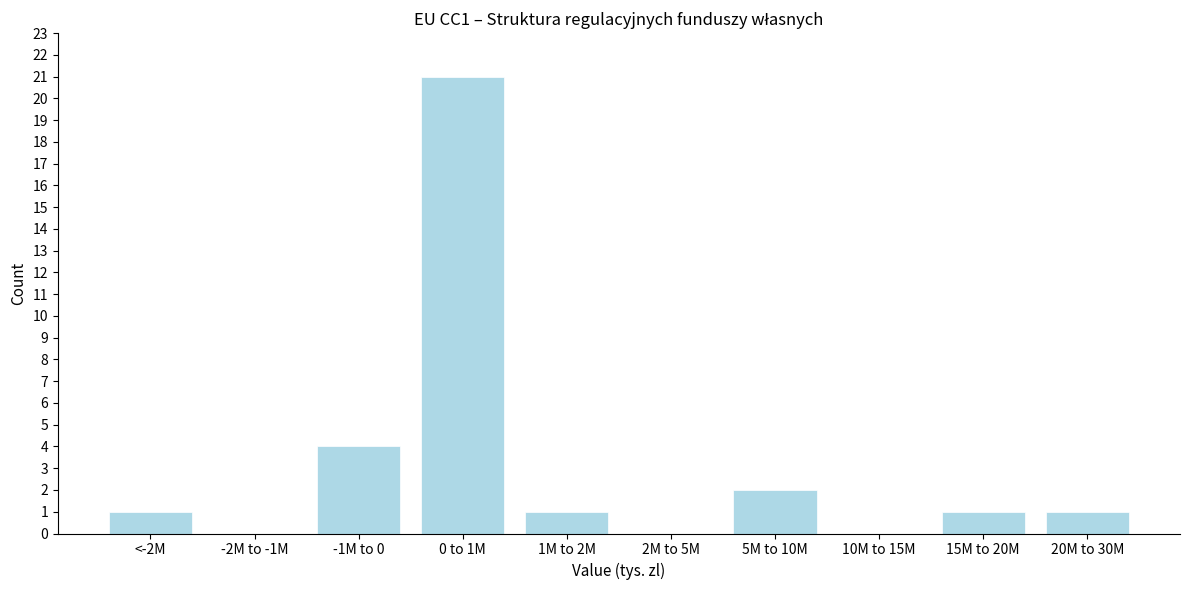

Reading left to right, what are all the values shown in this chart?

<-2M=1	-2M to -1M=0	-1M to 0=4	0 to 1M=21	1M to 2M=1	2M to 5M=0	5M to 10M=2	10M to 15M=0	15M to 20M=1	20M to 30M=1